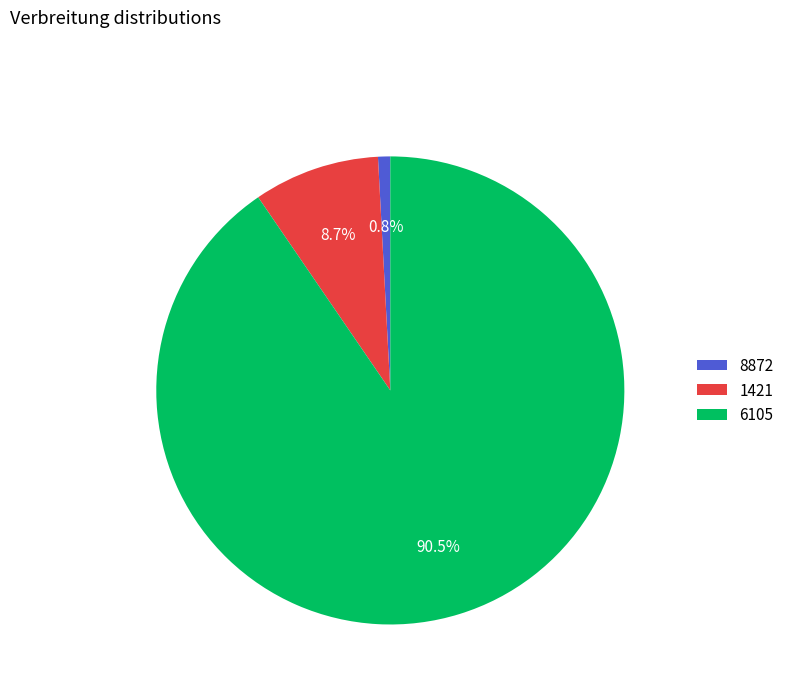

What percentage is the 1421 slice, to the nearest percent?

9%